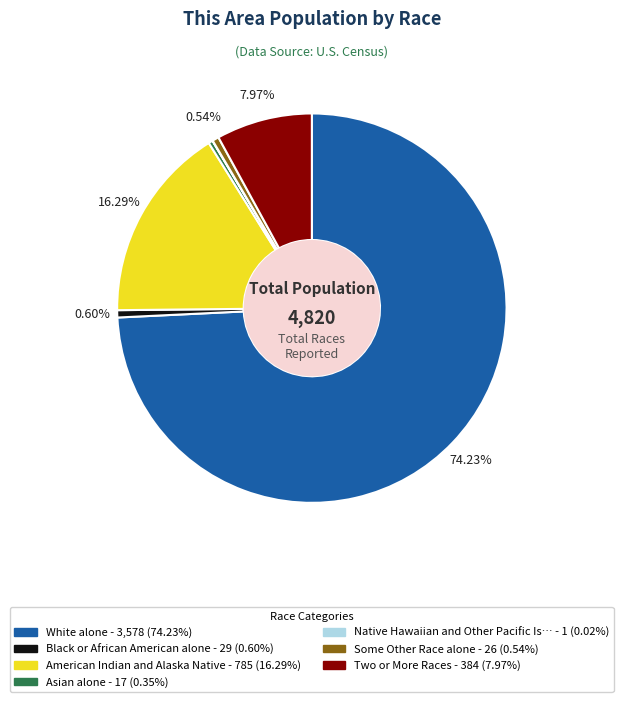

Does any single category account for the majority?

Yes